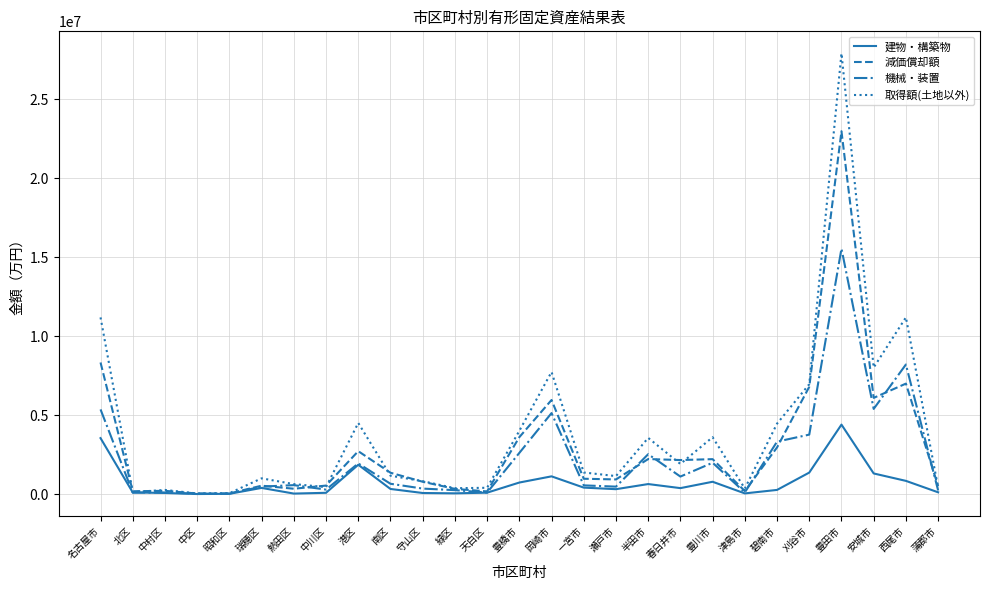

Is it true that 機械・装置 equals 1114470 at 春日井市?

True